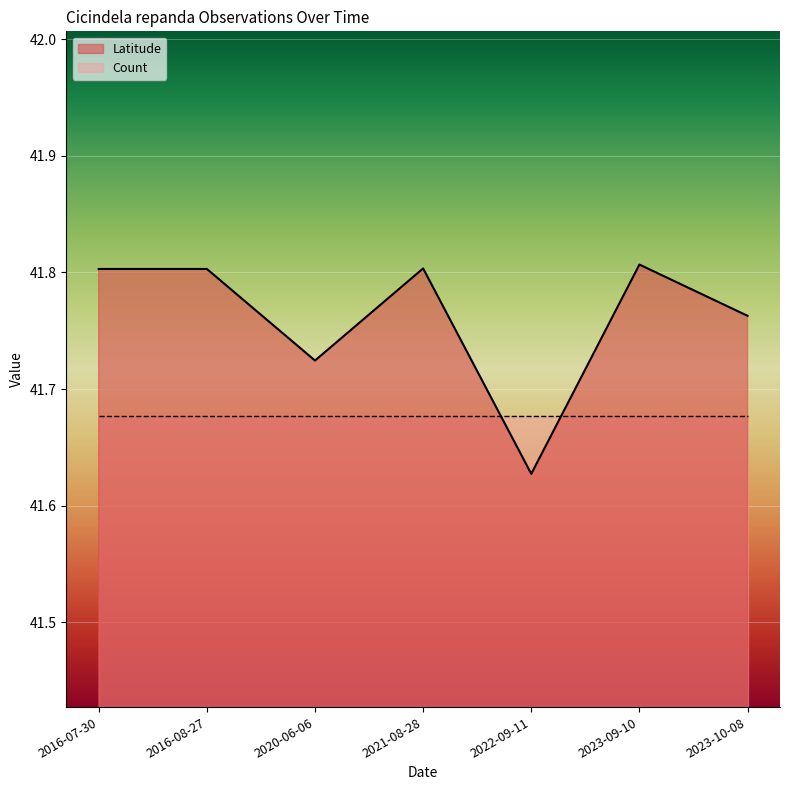

Approximately how many times larger is the value at 2016-07-30 compared to 2020-06-06?

1.0